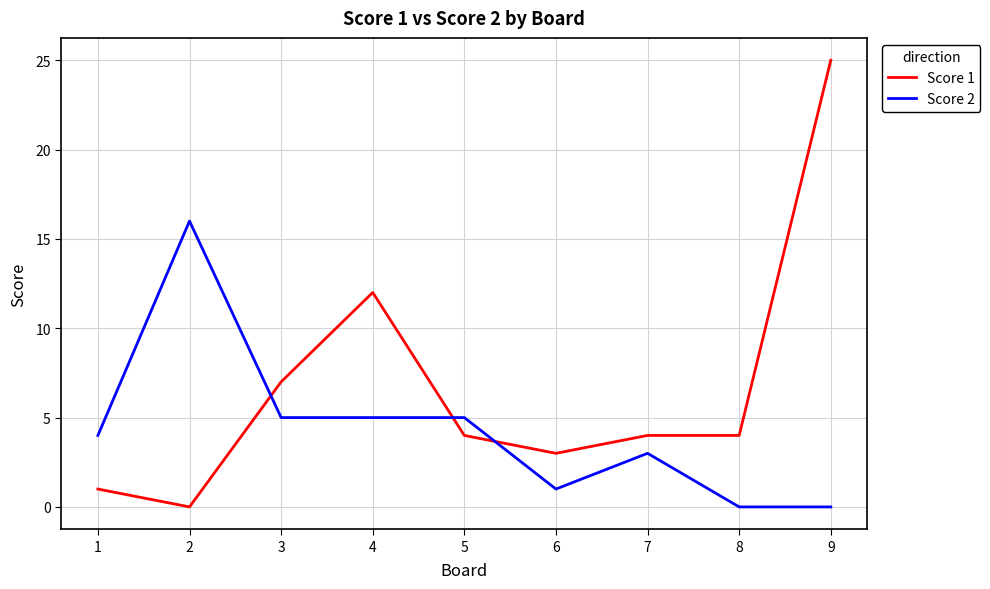

Between which two adjacent categories do Score 1 and Score 2 first intersect?

2 and 3